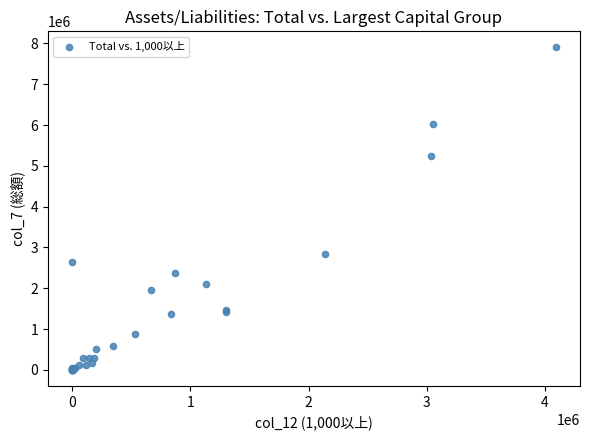

What Y value in the scatter plot is closest to 3951782?

2834996